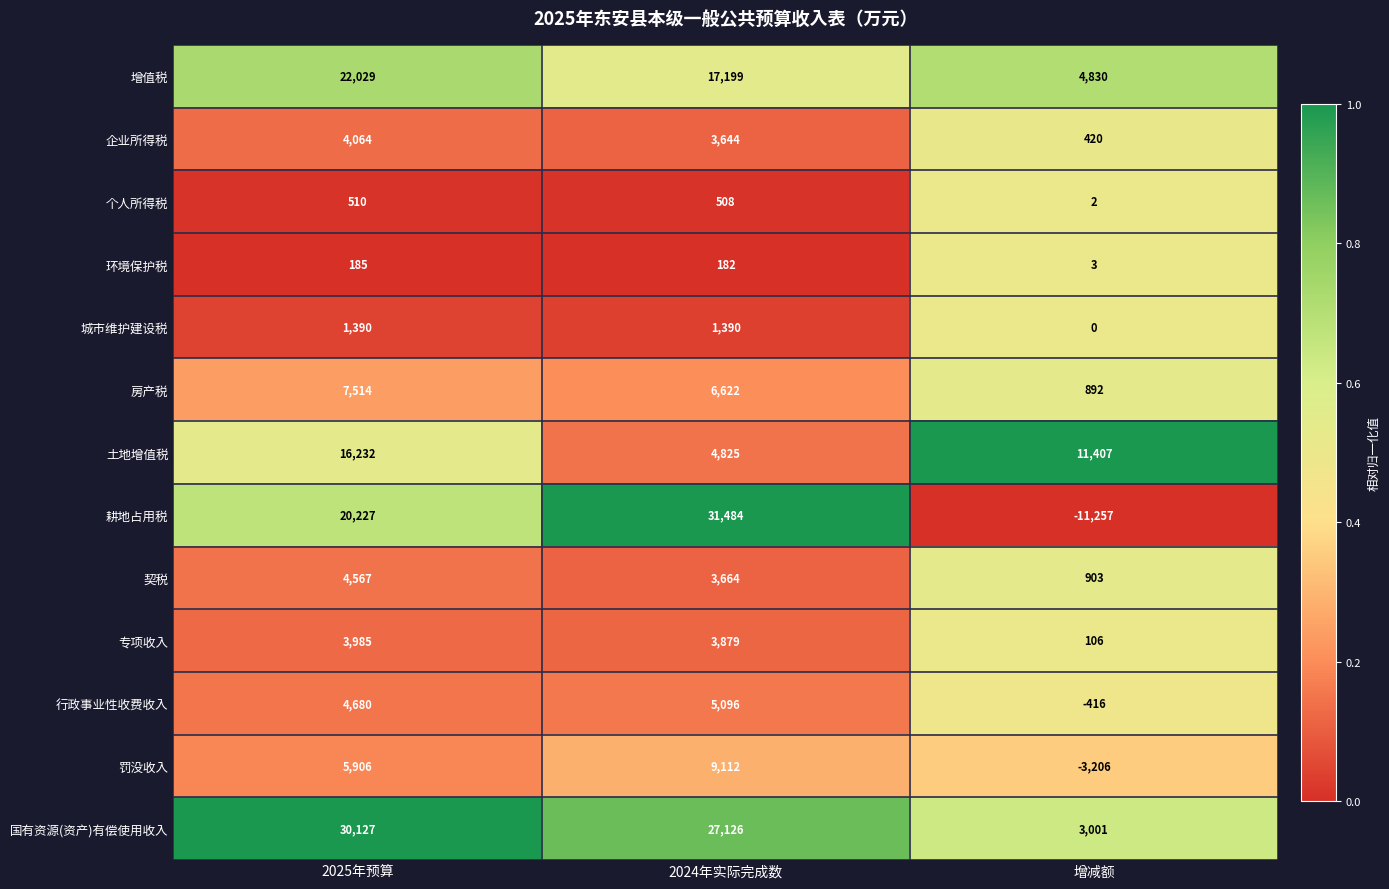

What is the average value of the 国有资源(资产)有偿使用收入 series?

20085